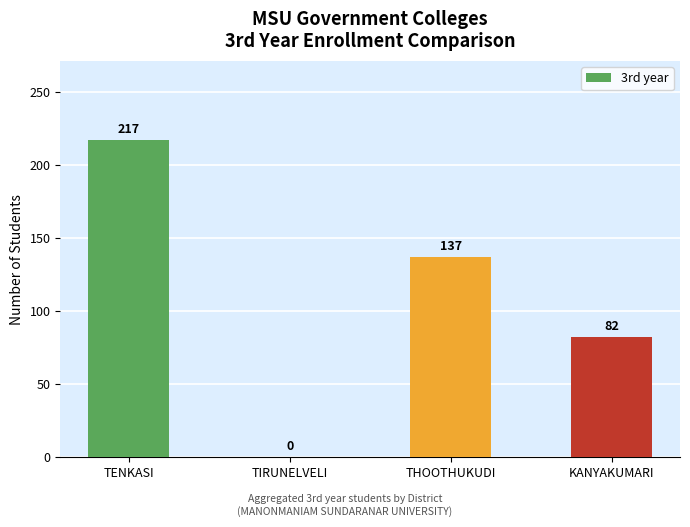

What is the ratio of the value at KANYAKUMARI to the value at THOOTHUKUDI?

0.6